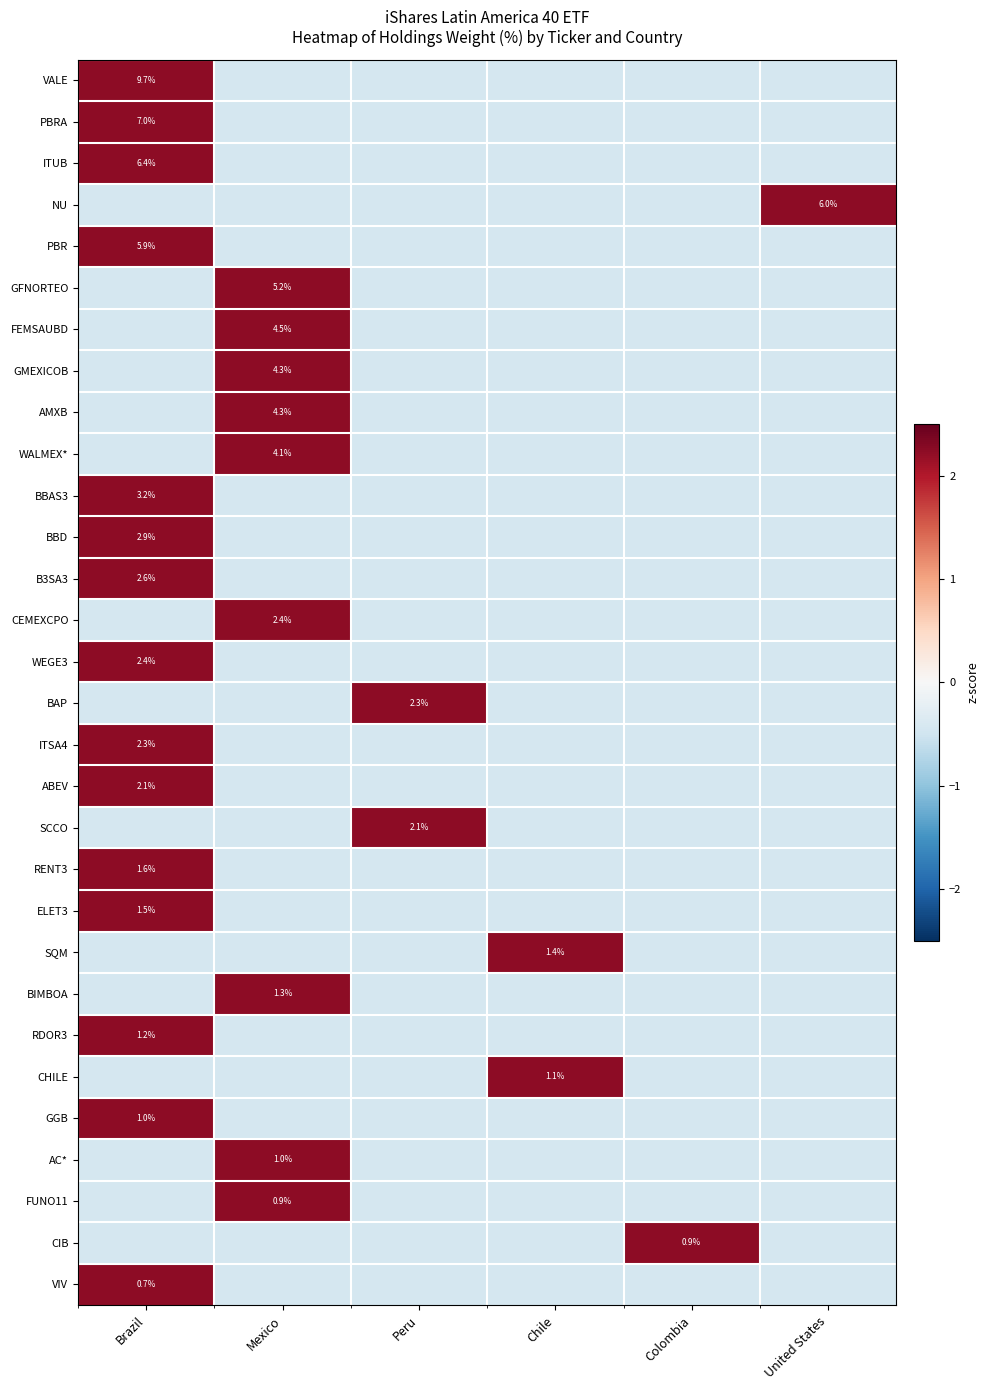

At how many categories does at least one series exceed 0?

6